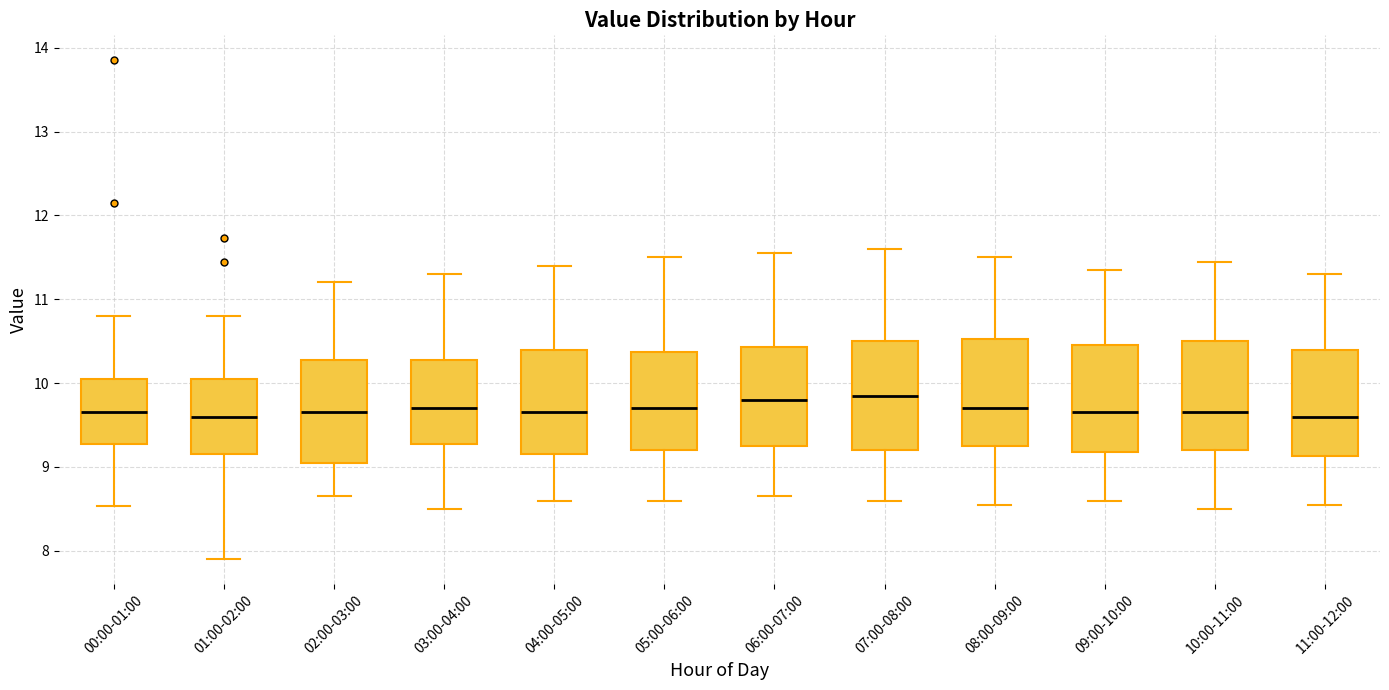

Reading left to right, transcribe this box plot: for each box, give where its median line is, the range the box spans, and where its two whiskers end, as read against the y-axis. The values are not printed on the chart, so give them approximately, as read against the axis.

00:00-01:00: median 9.7, box 9.3 to 10.1, whiskers 8.5 to 10.8
01:00-02:00: median 9.6, box 9.2 to 10.1, whiskers 7.9 to 10.8
02:00-03:00: median 9.7, box 9.1 to 10.3, whiskers 8.7 to 11.2
03:00-04:00: median 9.7, box 9.3 to 10.3, whiskers 8.5 to 11.3
04:00-05:00: median 9.7, box 9.2 to 10.4, whiskers 8.6 to 11.4
05:00-06:00: median 9.7, box 9.2 to 10.4, whiskers 8.6 to 11.5
06:00-07:00: median 9.8, box 9.3 to 10.4, whiskers 8.7 to 11.6
07:00-08:00: median 9.9, box 9.2 to 10.5, whiskers 8.6 to 11.6
08:00-09:00: median 9.7, box 9.3 to 10.5, whiskers 8.6 to 11.5
09:00-10:00: median 9.7, box 9.2 to 10.5, whiskers 8.6 to 11.4
10:00-11:00: median 9.7, box 9.2 to 10.5, whiskers 8.5 to 11.5
11:00-12:00: median 9.6, box 9.1 to 10.4, whiskers 8.6 to 11.3